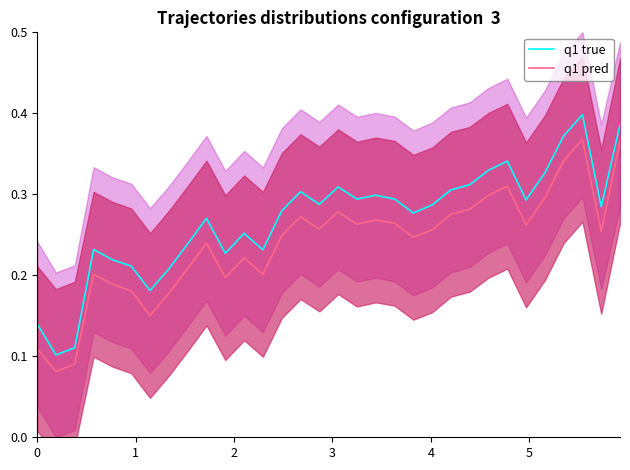

What is the lowest value of the q1 true series?

0.1